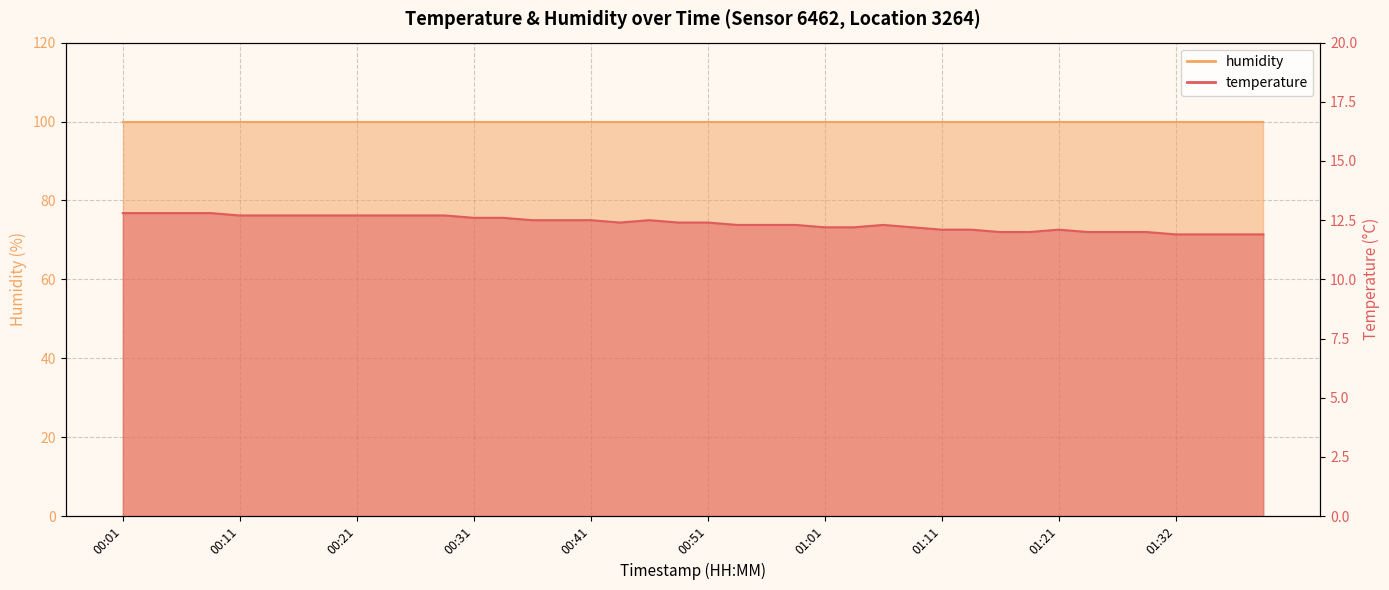

What is the average value?

12.4